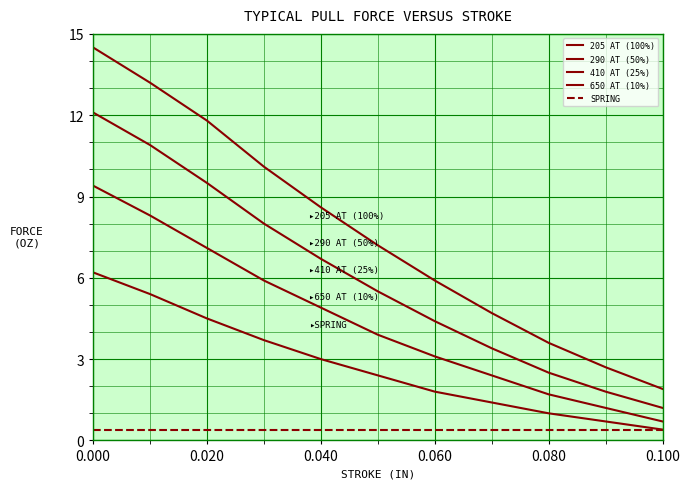

At how many categories does at least one series exceed 12?

2